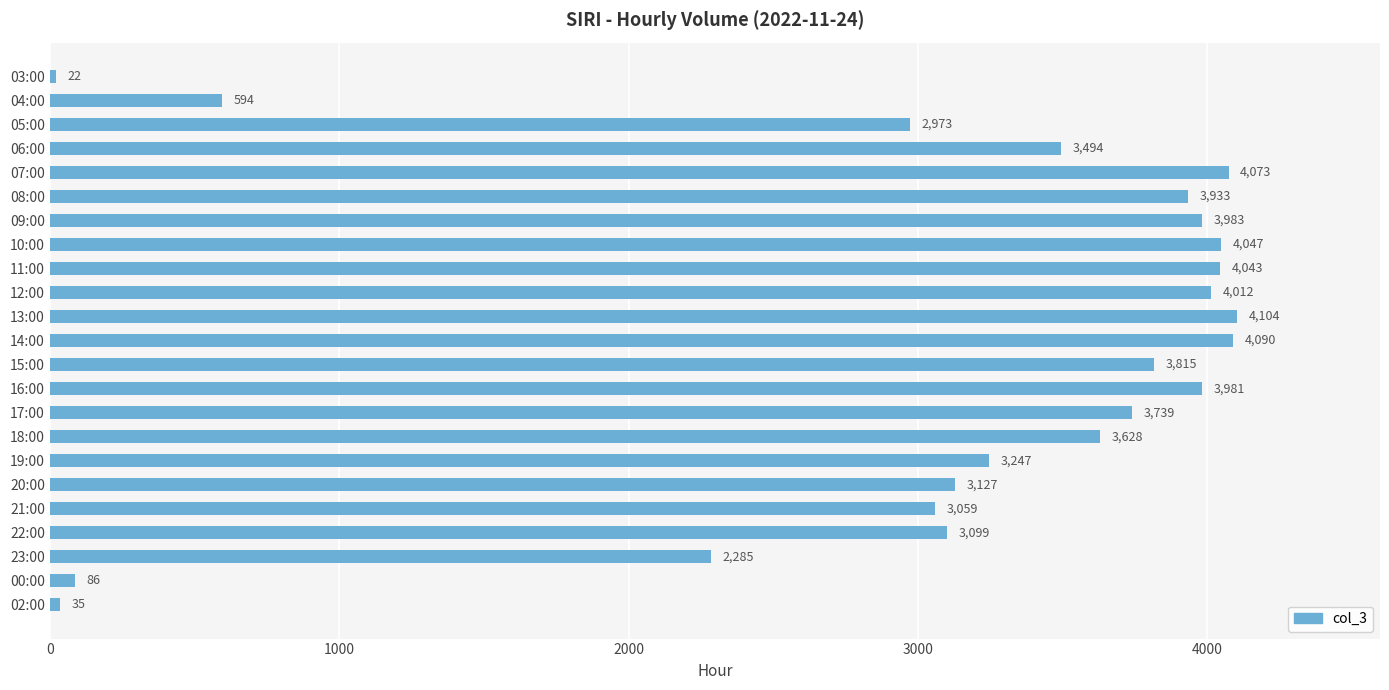

Which has a higher value, 07:00 or 19:00?

07:00